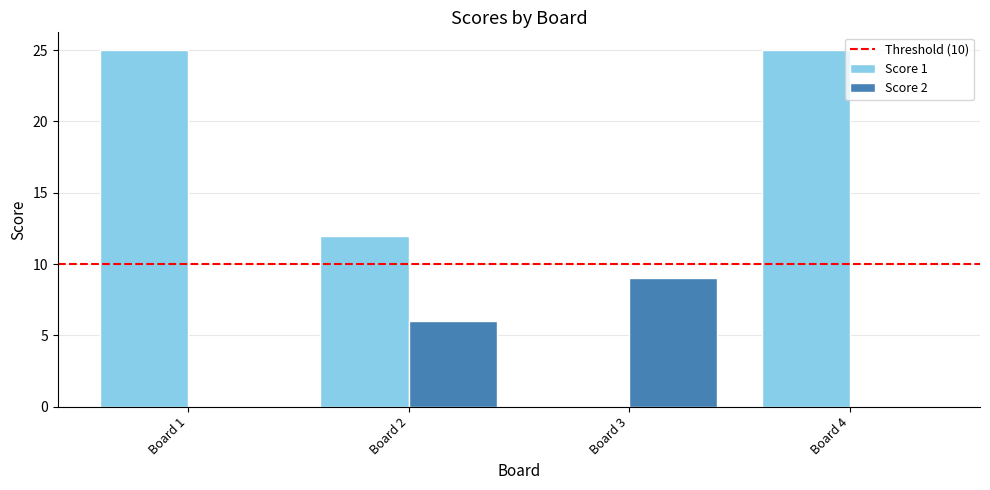

What is the sum of the Score 1 values at Board 2 and Board 1?

37